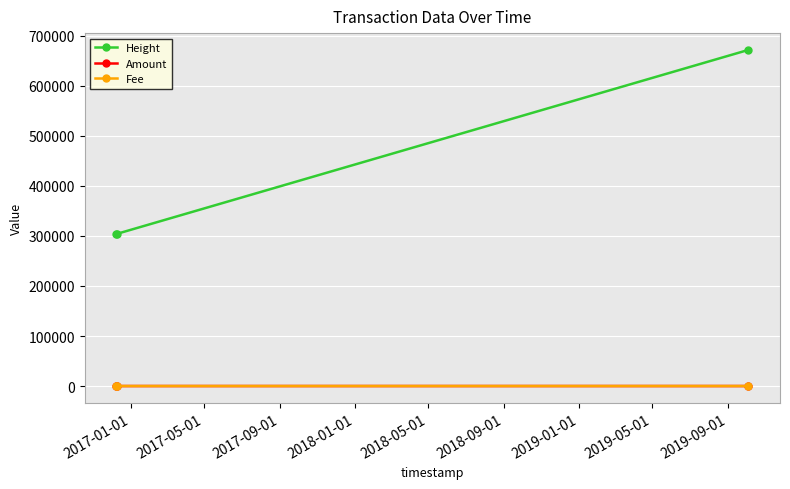

Which series has the largest range (max minus min)?

Height